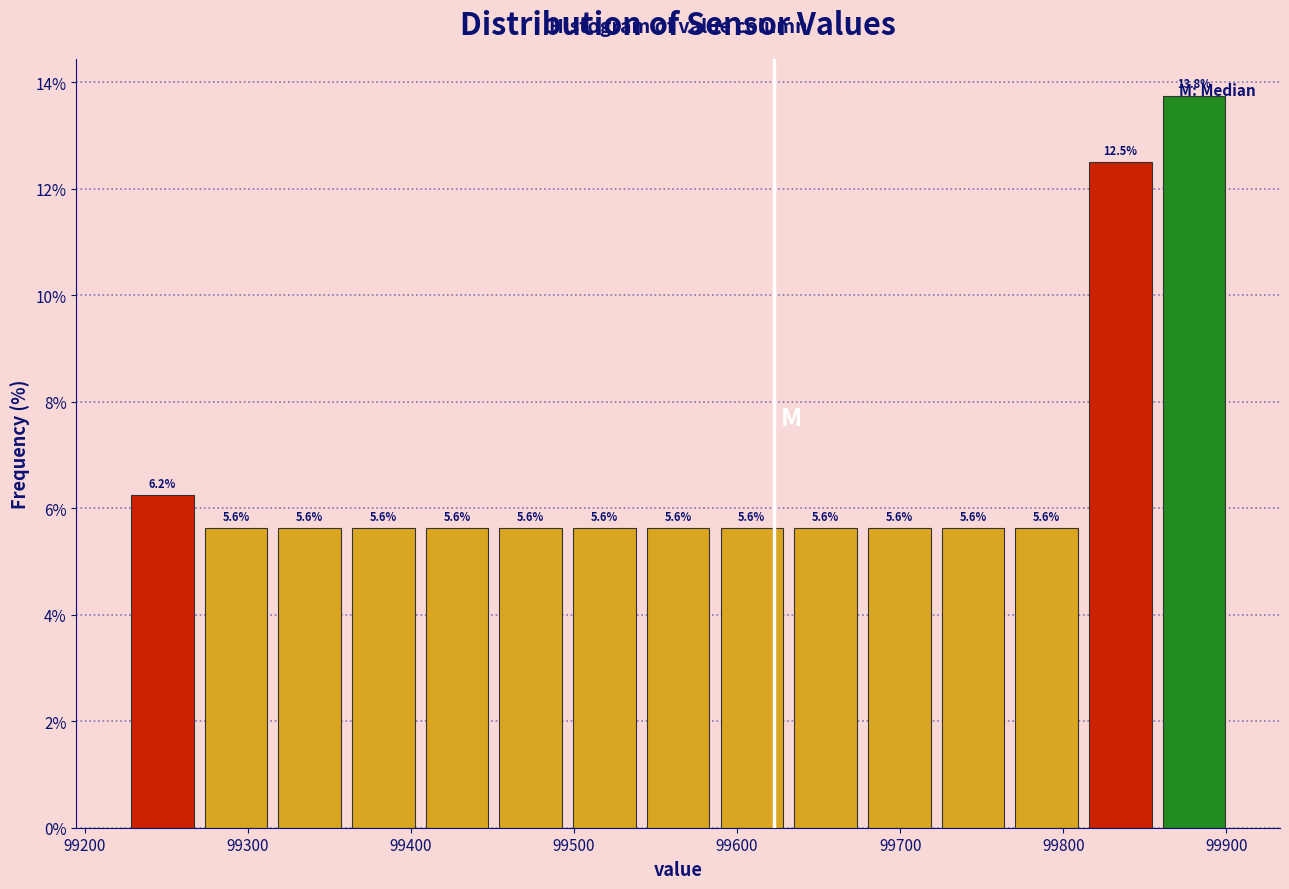

What is the height of the bar covering 99270 to 99320 on the x-axis? The bar edges are not printed on the chart, so give them approximately, as read against the axis.

5.6